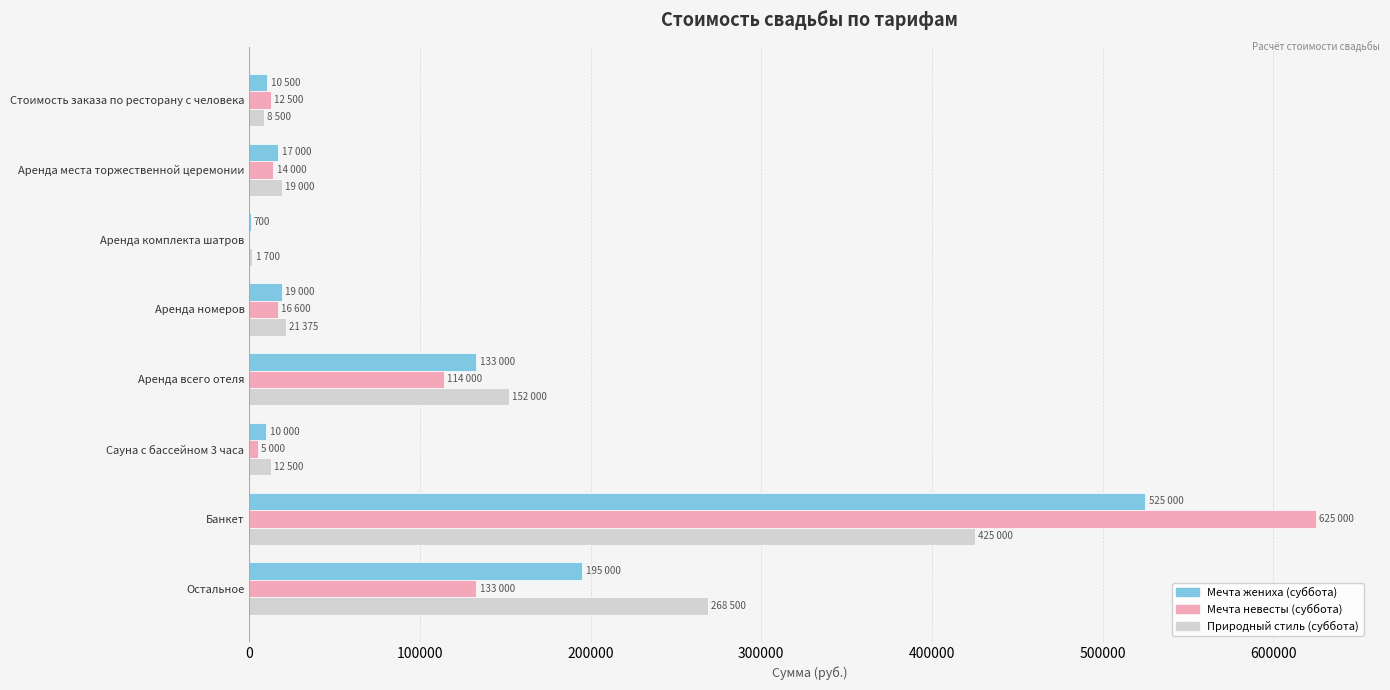

Which series has the widest spread of values?

Мечта невесты (суббота)